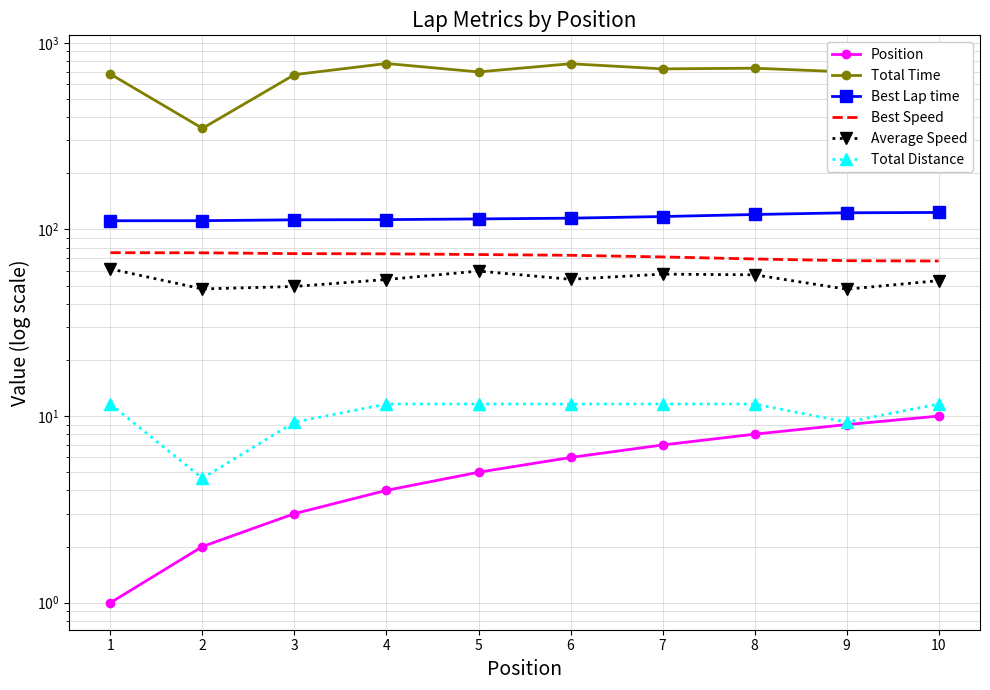

Which series has the largest total across all categories?

Total Time